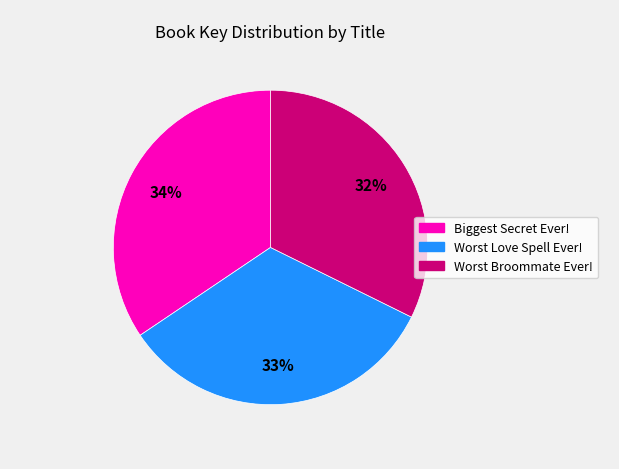

To the nearest percent, what is the average slice percentage?

33%